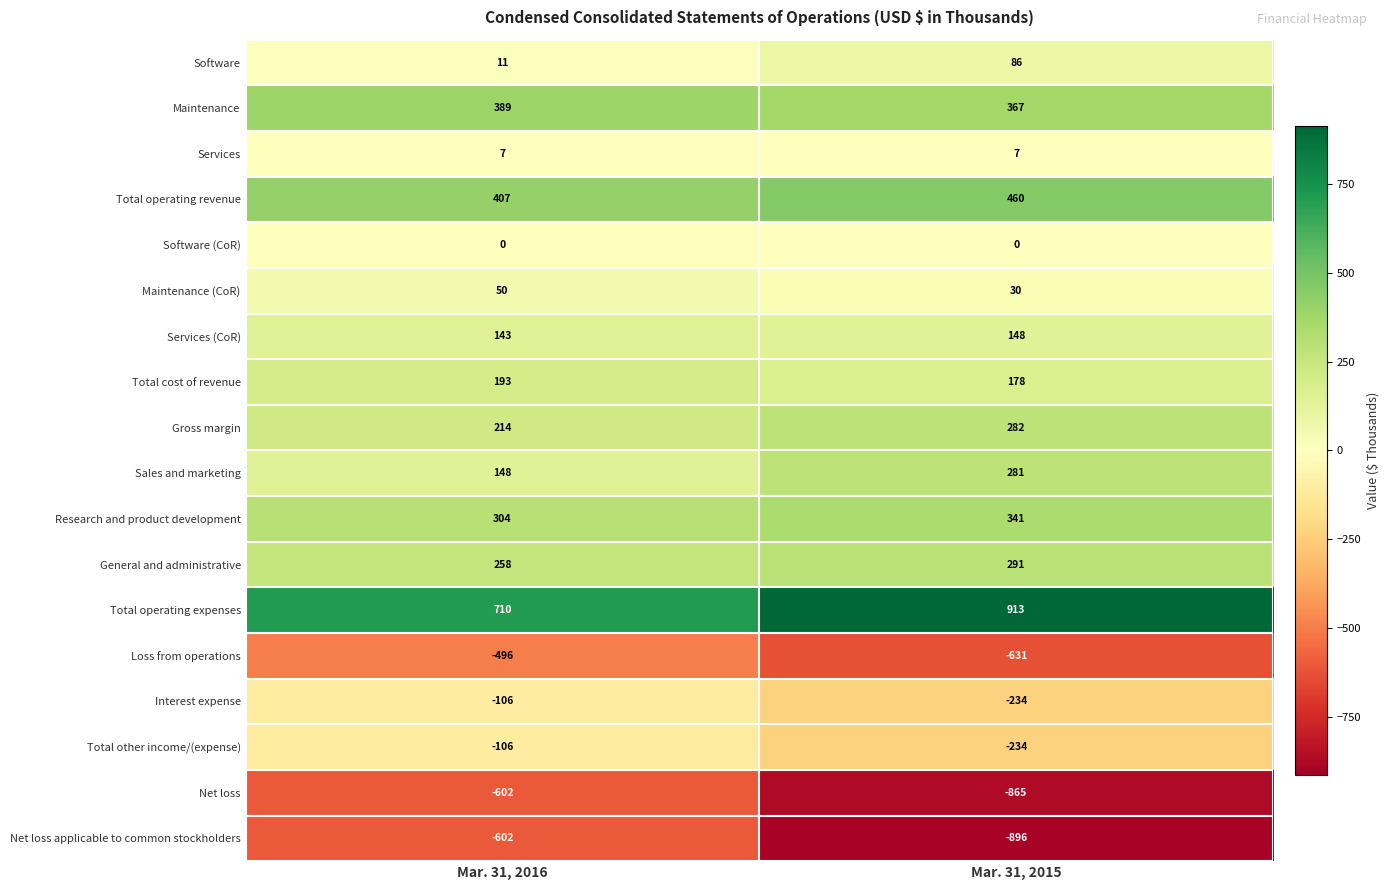

Which series changed the most between Mar. 31, 2016 and Mar. 31, 2015?

Net loss applicable to common stockholders